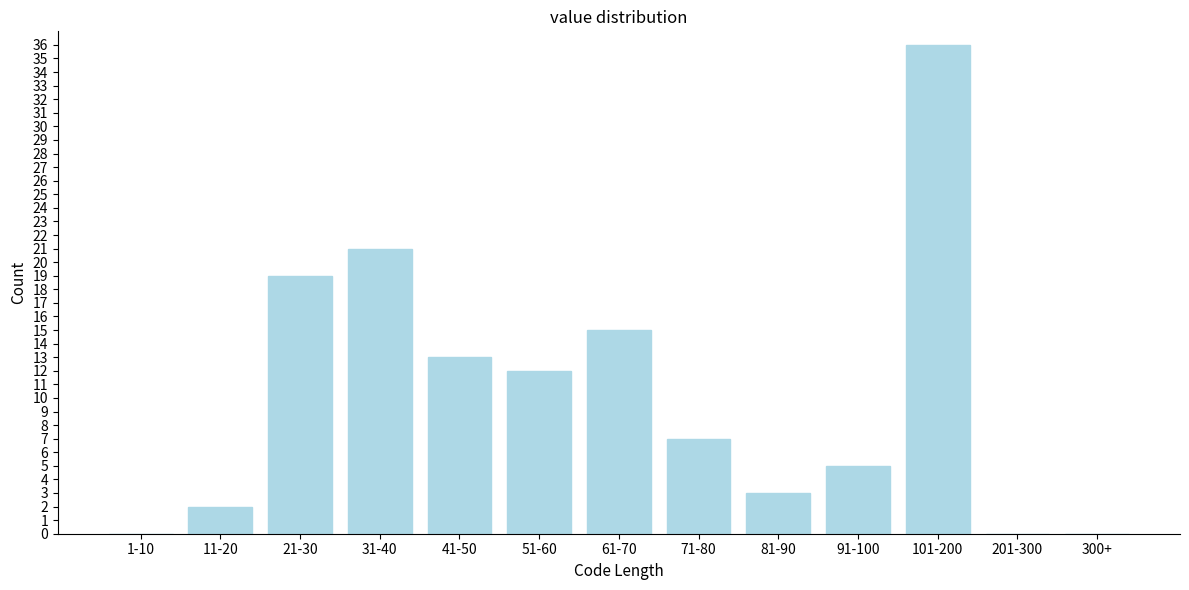

Reading left to right, transcribe all the data shown in this chart.

1-10=0	11-20=2	21-30=19	31-40=21	41-50=13	51-60=12	61-70=15	71-80=7	81-90=3	91-100=5	101-200=36	201-300=0	300+=0